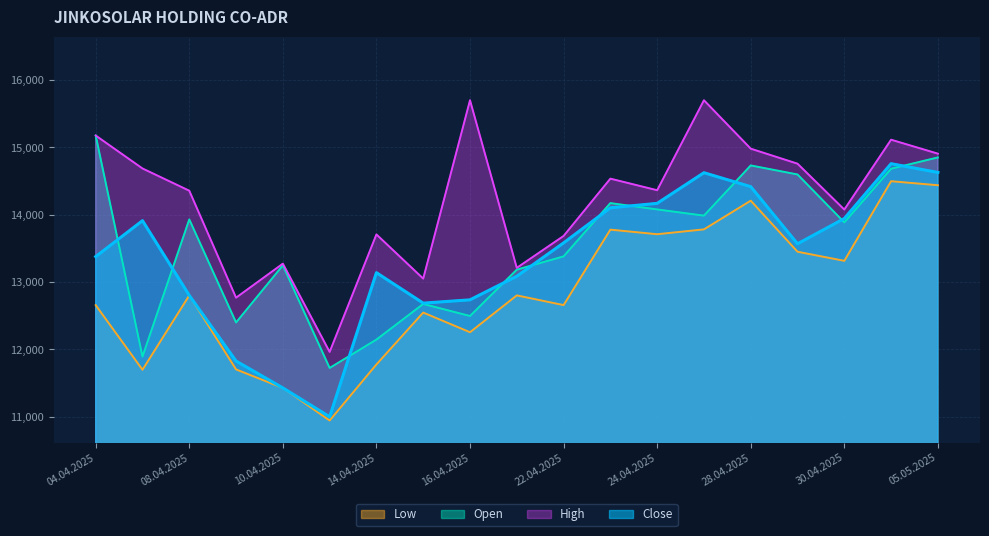

What is the label of the 17th point from the right?

08.04.2025